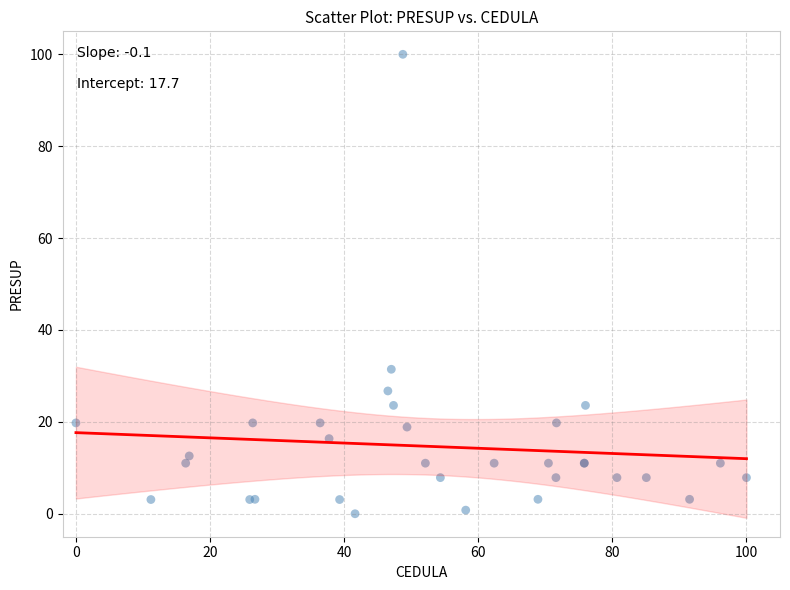

What Y value in the scatter plot is closest to 50?

31.4